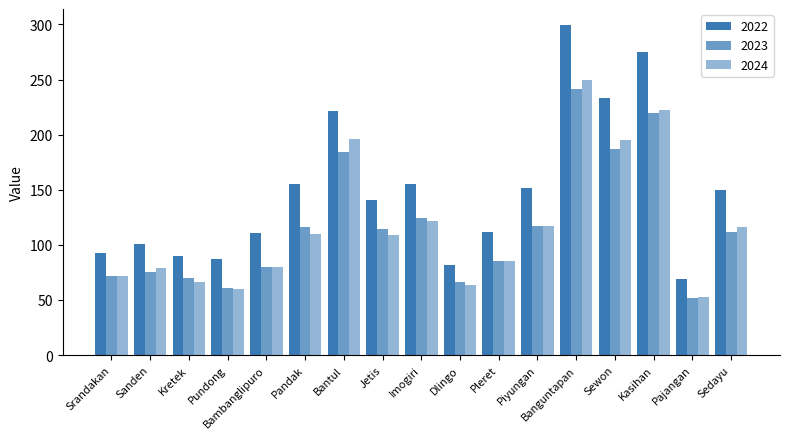

At which label is 2024 closest to 151?

Imogiri